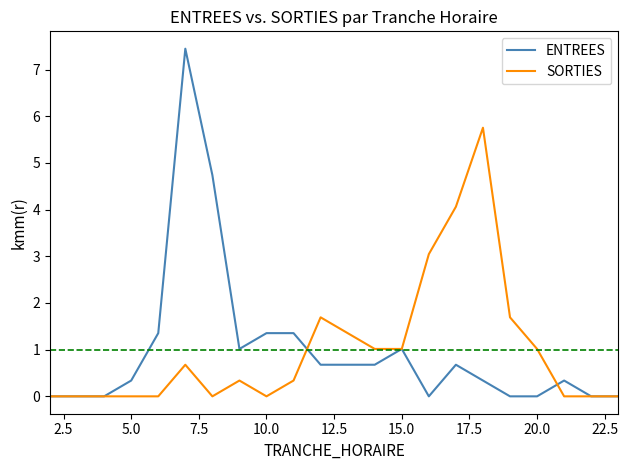

What is the maximum value shown in the chart?

7.4